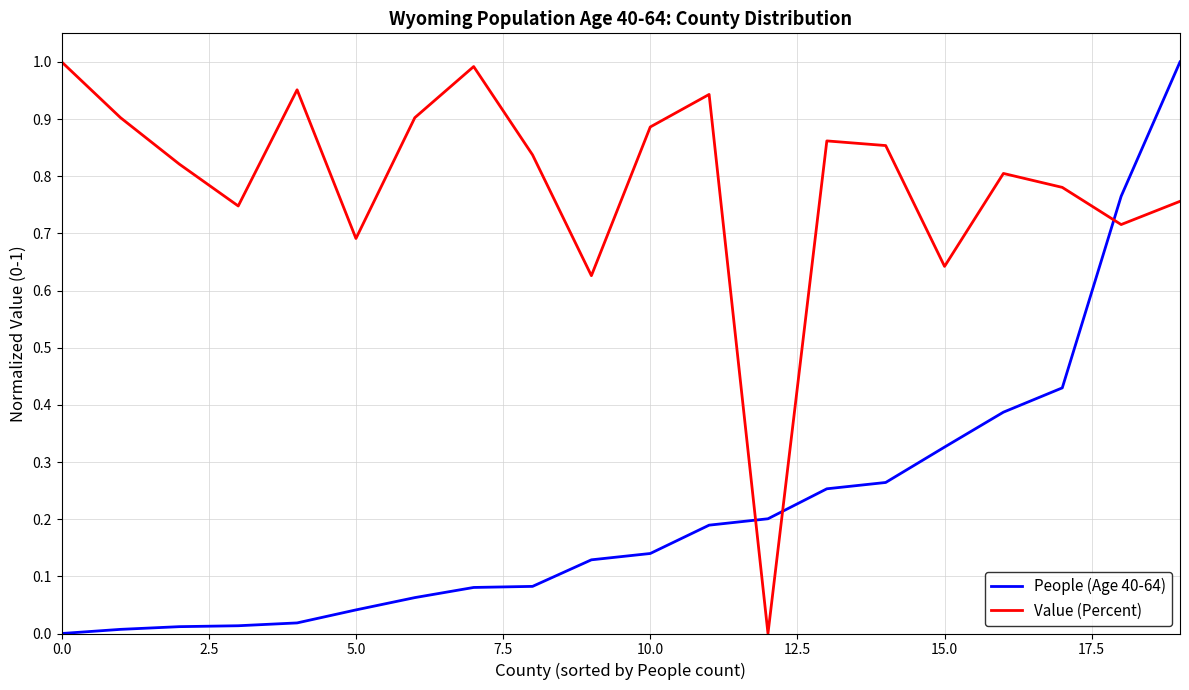

Which series has the largest total across all categories?

Value (Percent)